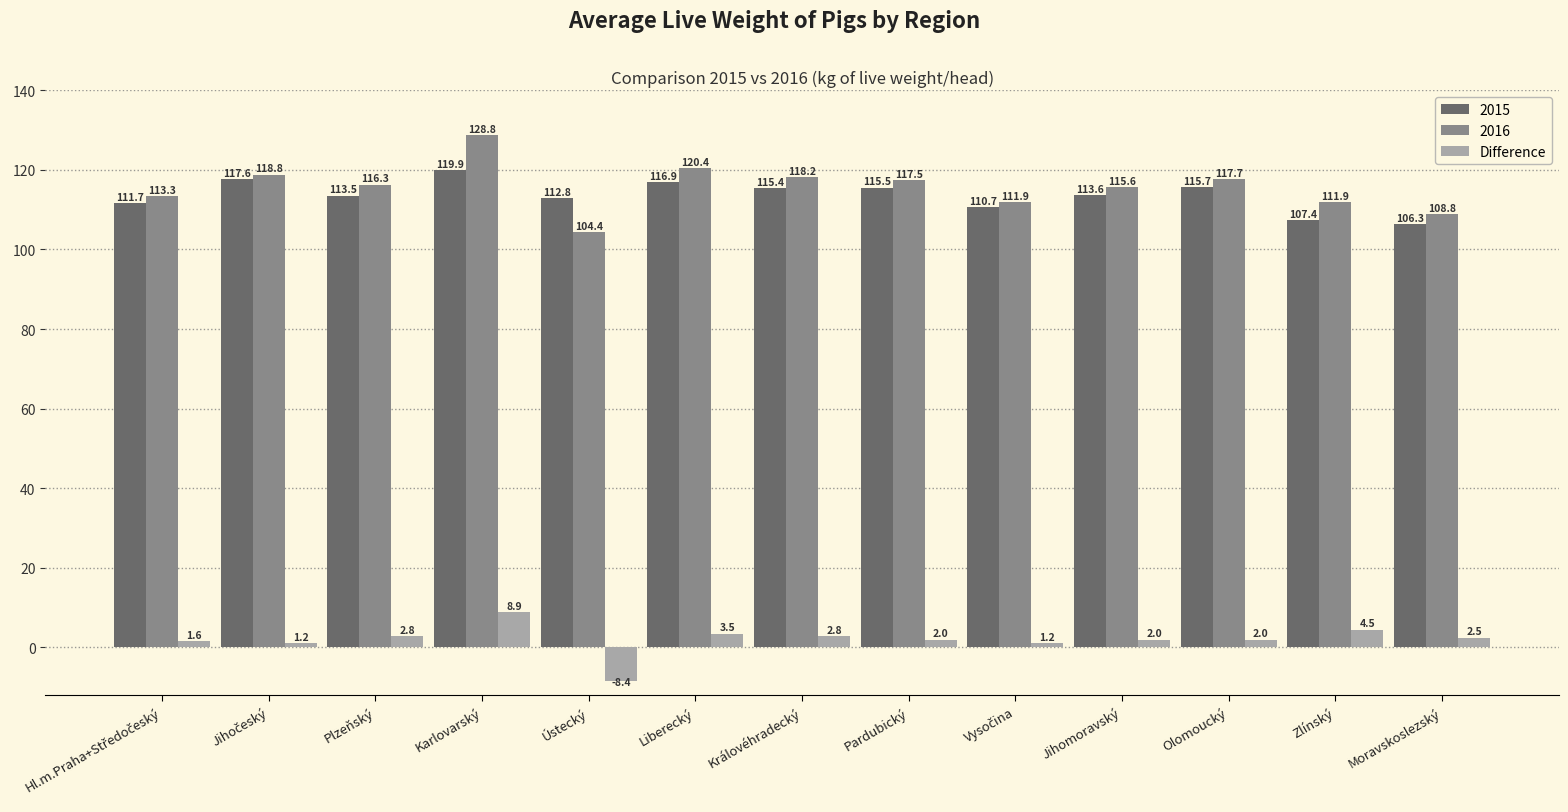

The value of 2015 at Liberecký is 116.9. True or false?

True